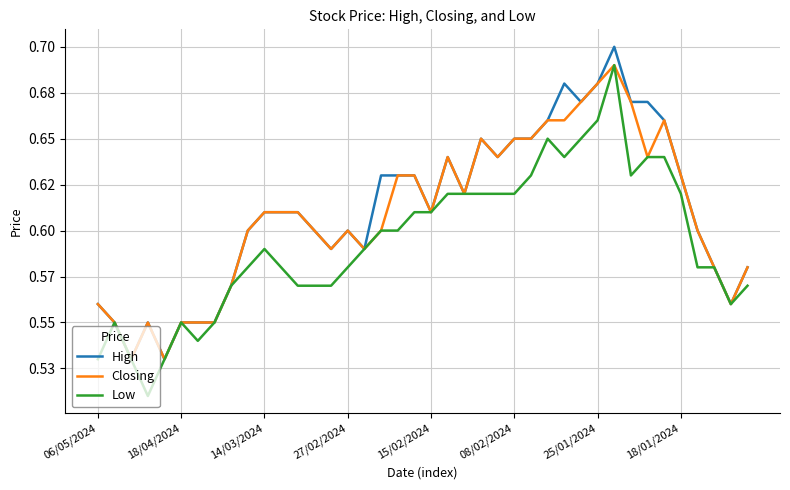

True or false: High and Low intersect in this chart.

False